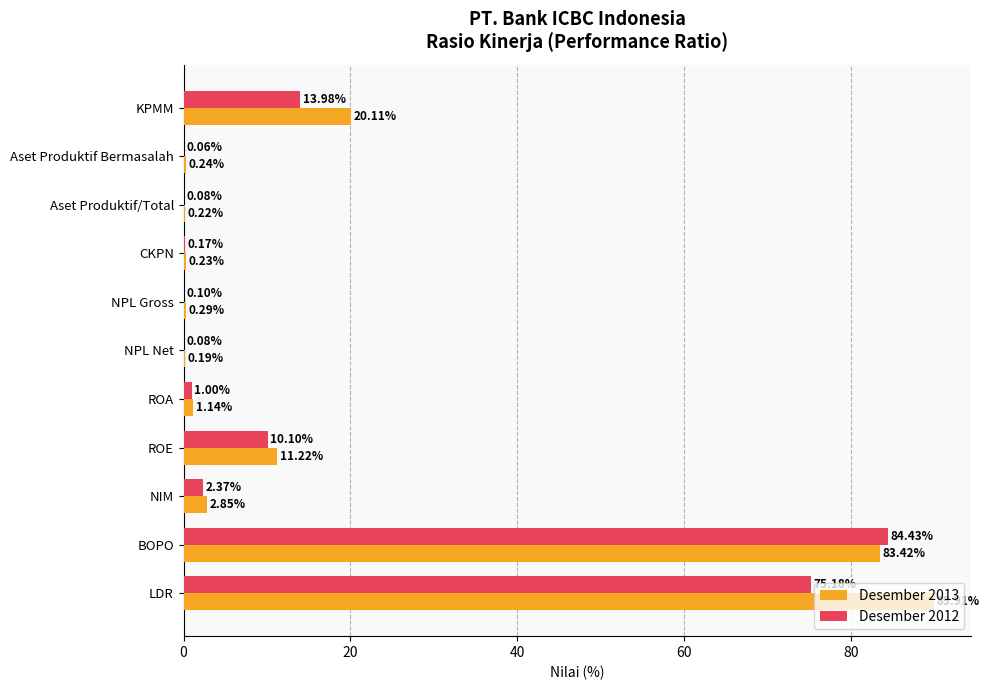

Which series has the largest range (max minus min)?

Desember 2013